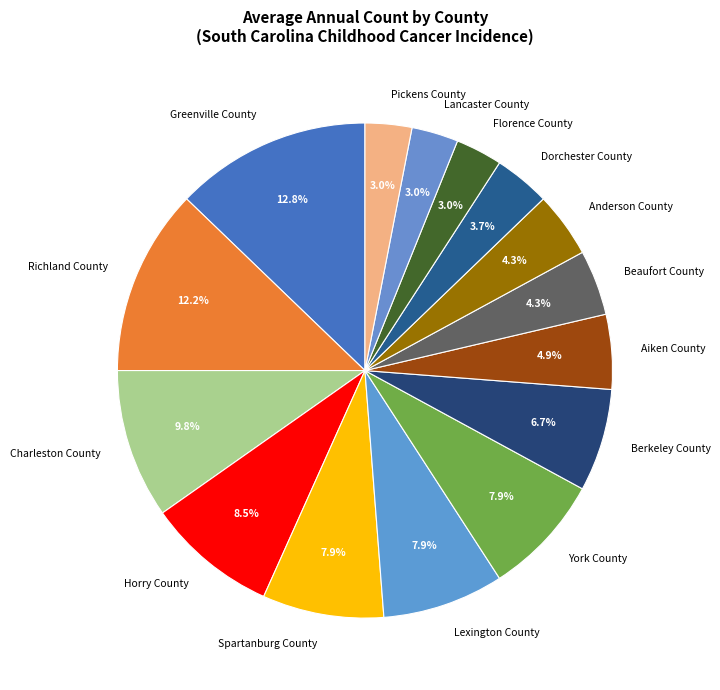

Count the number of slices in the pie.

15